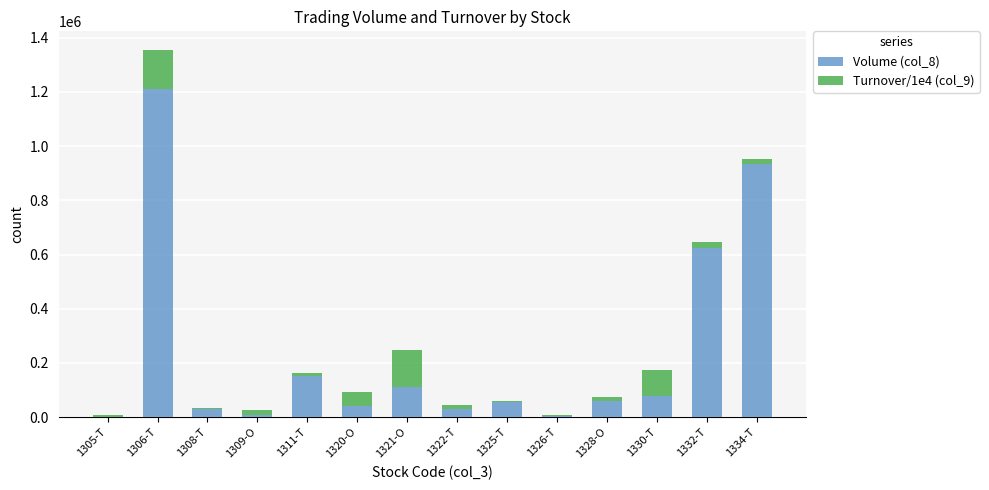

How many distinct data groups are displayed?

2